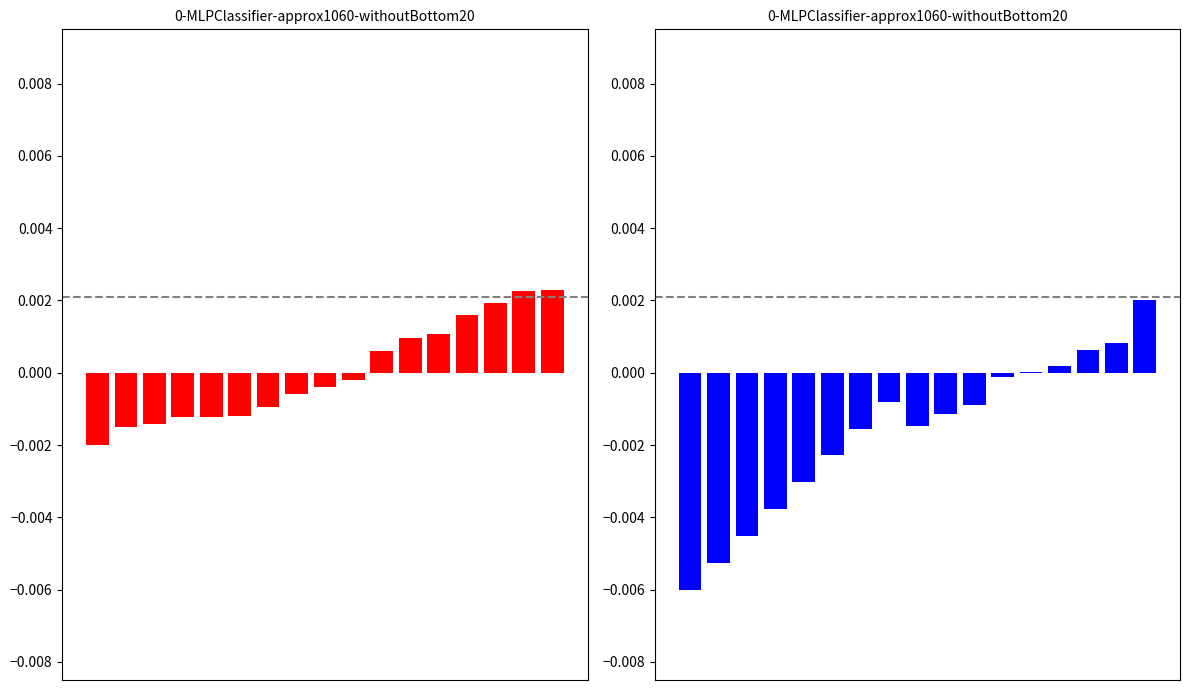

True or false: 1D Times has a value of 0.0 at 15.

False